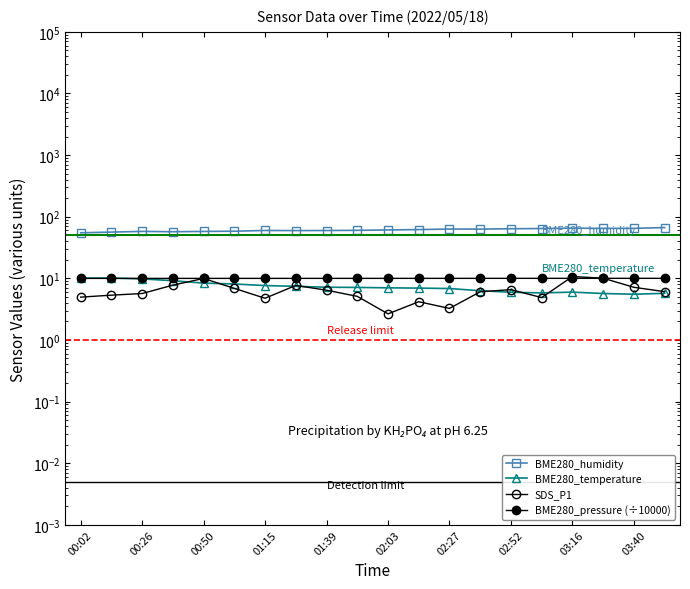

How many interior local valleys does the BME280_humidity series have?

4